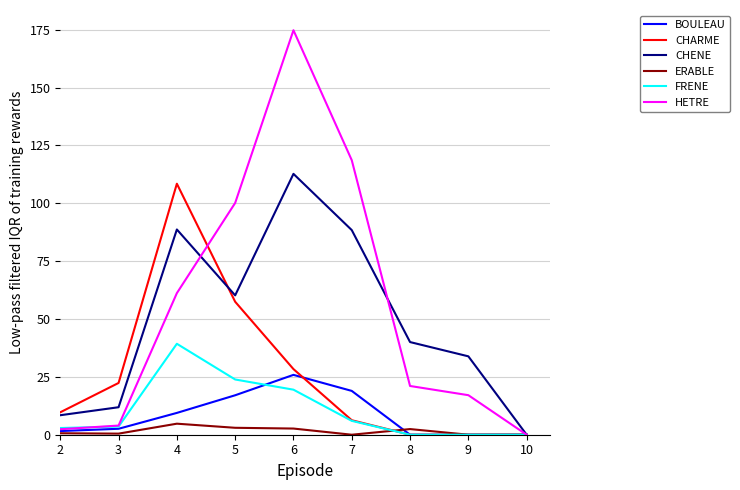

What is the highest value of the CHARME series?

108.5